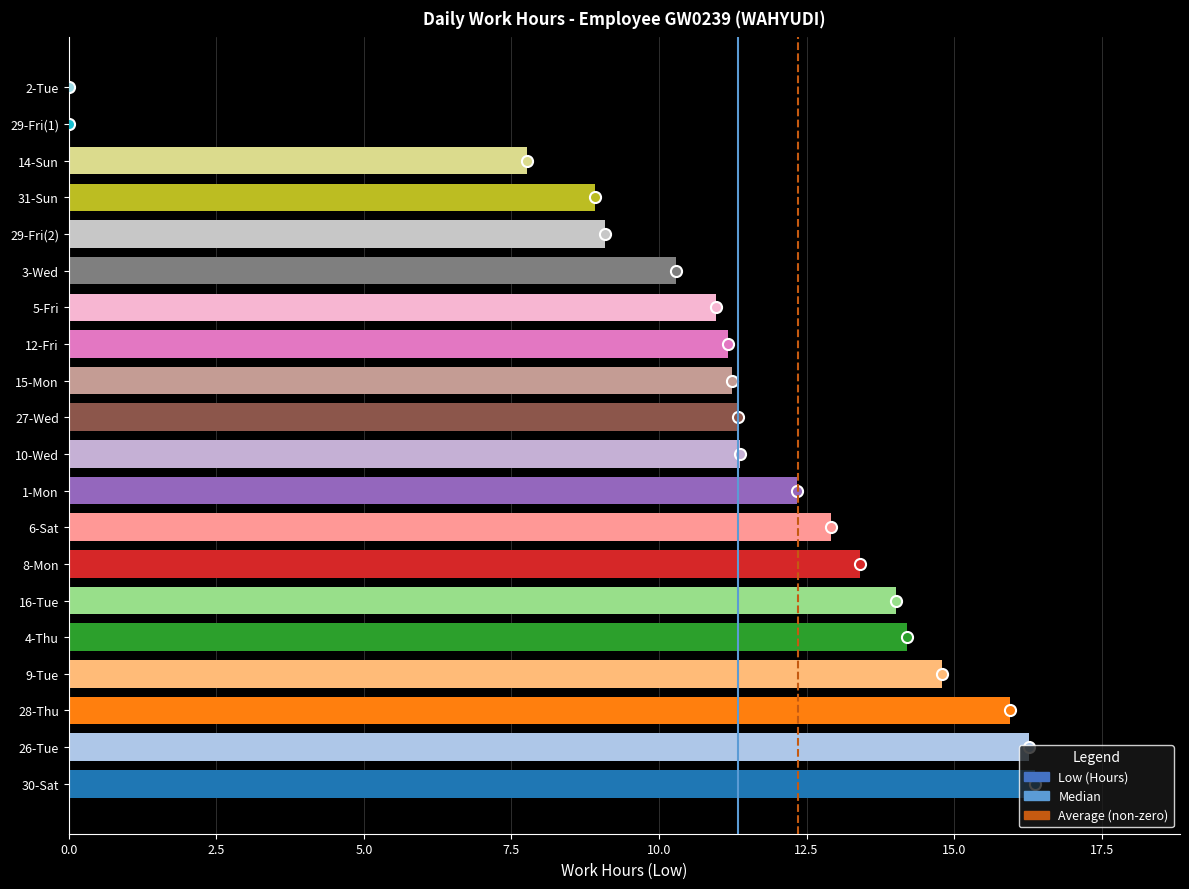

Which has a higher value, 10-Wed or 3-Wed?

10-Wed